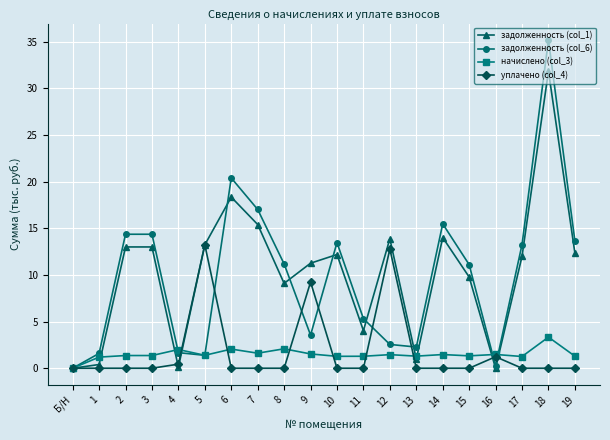

True or false: начислено (col_3) has more than 2 interior local peaks.

True